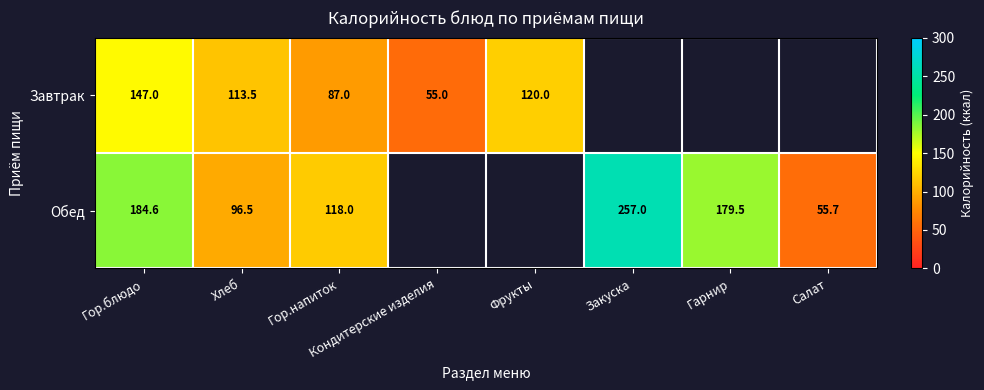

Rank the series at Гор.напиток from highest to lowest value.

Обед, Завтрак